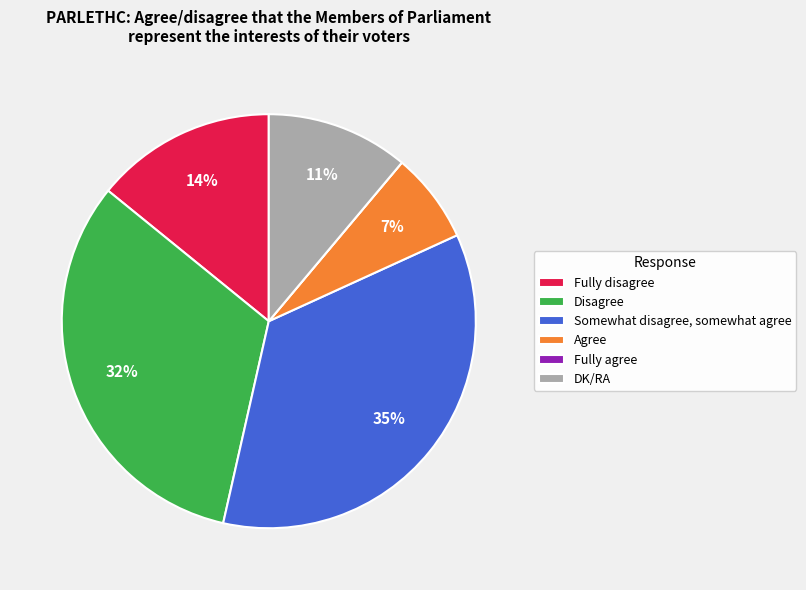

Is it true that DK/RA is 11% of the pie?

True